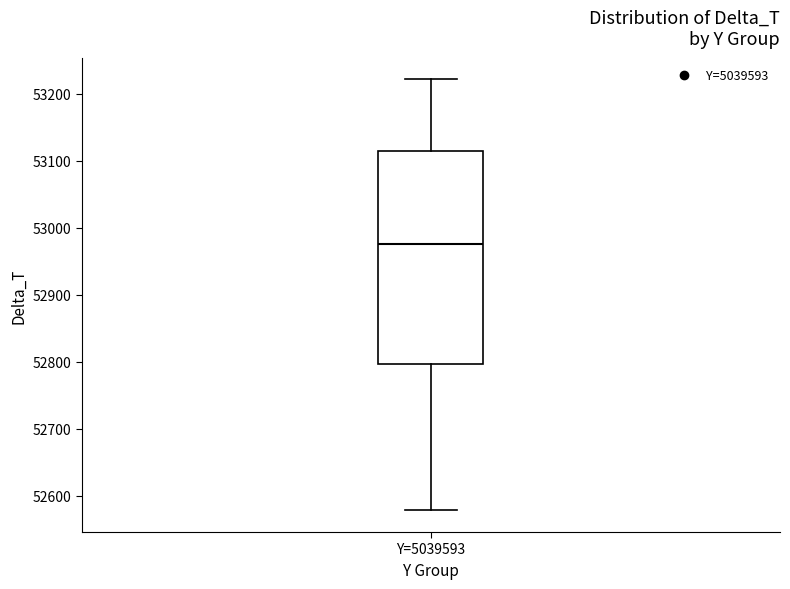

Read this box plot against the y-axis: the position of the median line, the range covered by the box, and the ends of both whiskers. The values are not printed on the chart, so give them approximately, as read against the axis.

median 52970, box 52800 to 53110, whiskers 52580 to 53220